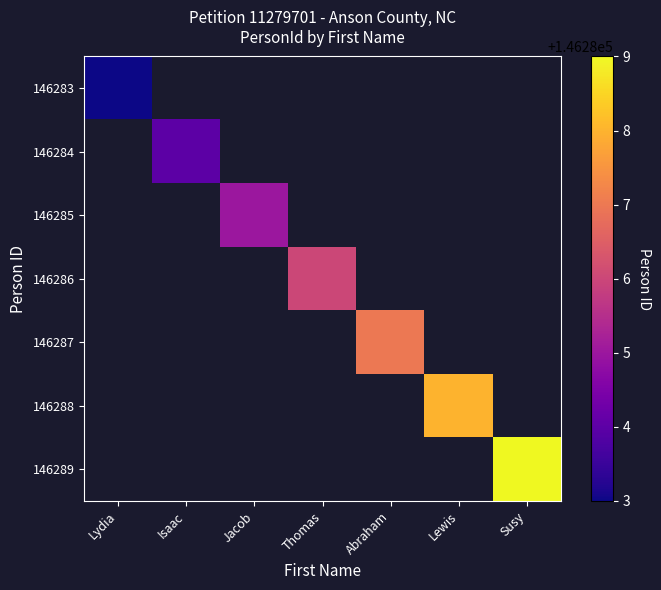

At which category does the chart reach its minimum across all series?

Lydia